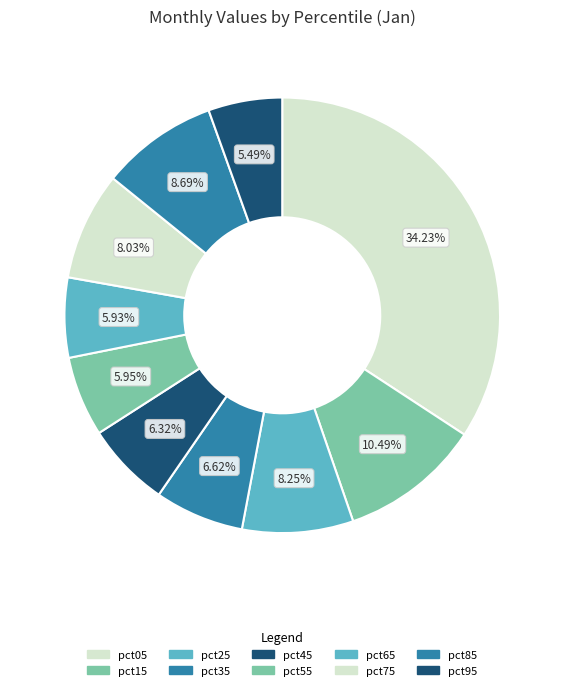

What is the change in value from pct05 to pct35?

-1.5